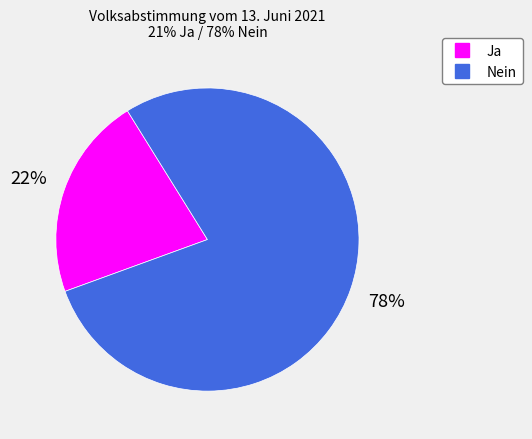

Which category has the biggest portion of the pie?

Nein